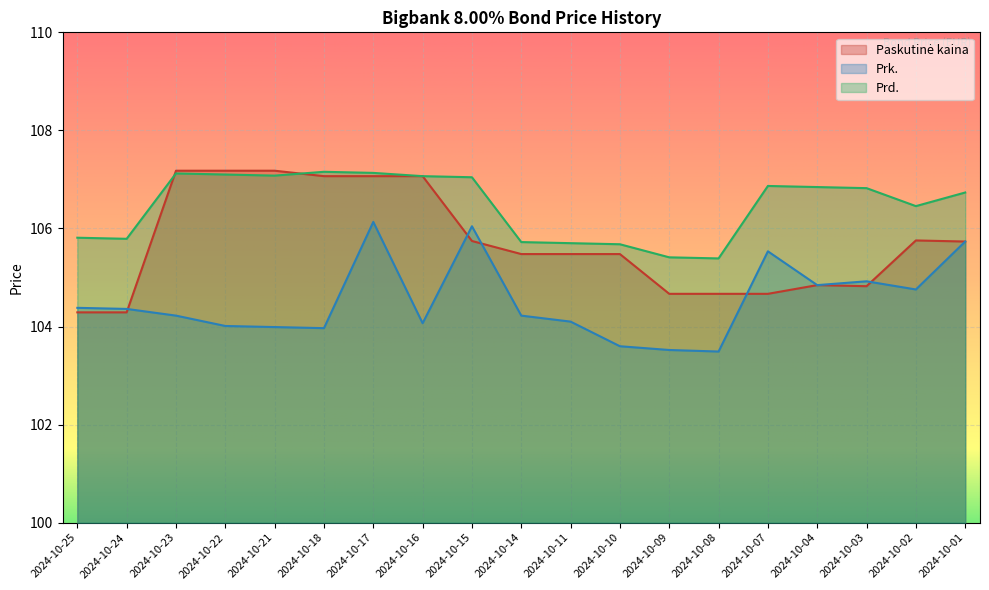

After their last crossing, which series has the higher values: Paskutinė kaina or Prk.?

Paskutinė kaina